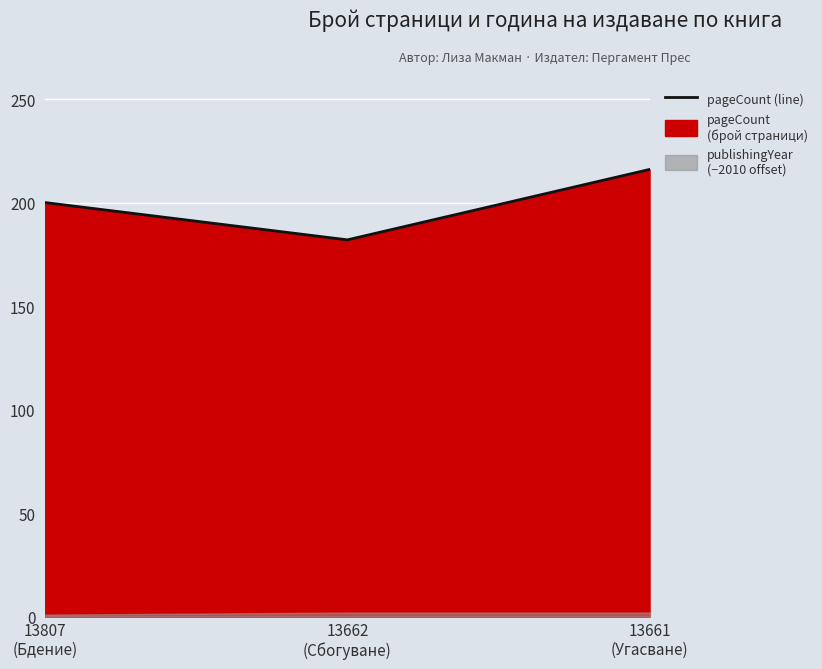

What is the value of the 3rd point from the left?

216